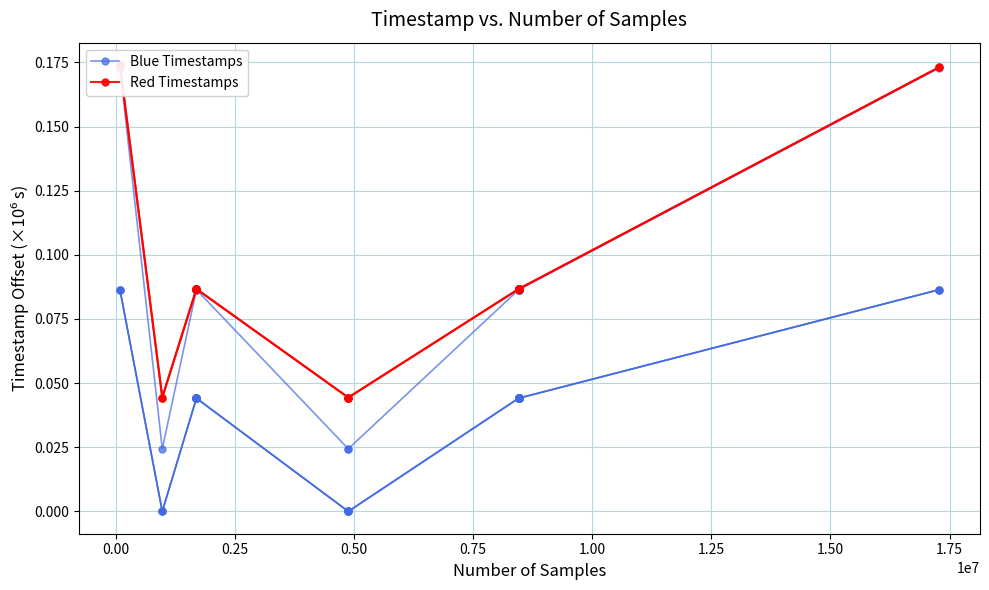

What is the maximum value shown in the chart?

0.2